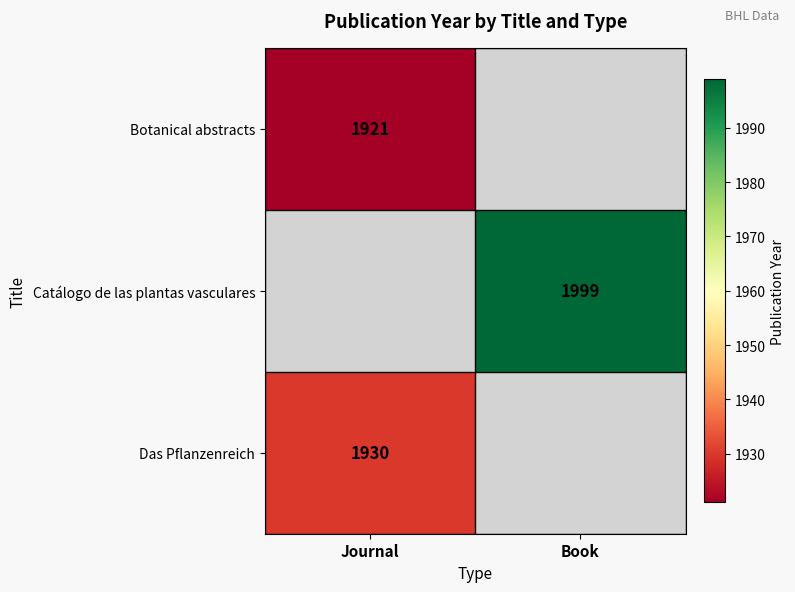

Which category has the lowest value across all series?

Journal